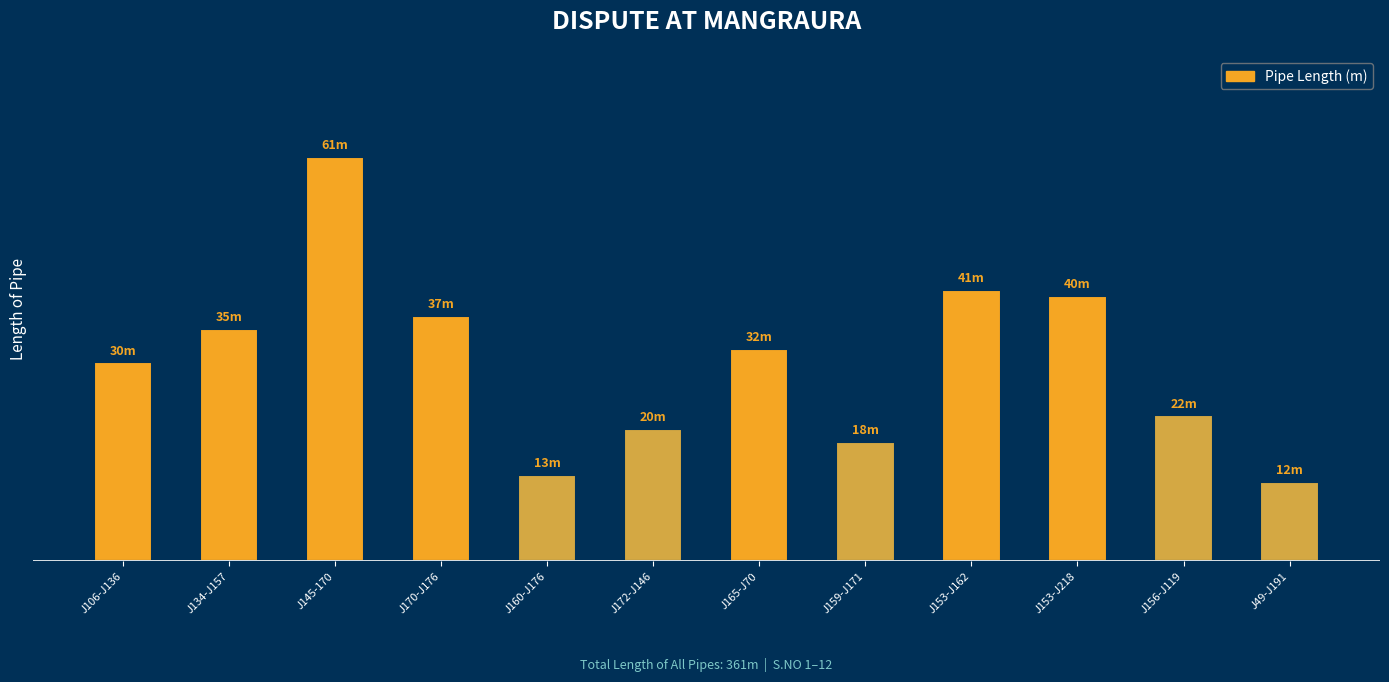

Between J156-J119 and J49-J191, which is larger?

J156-J119